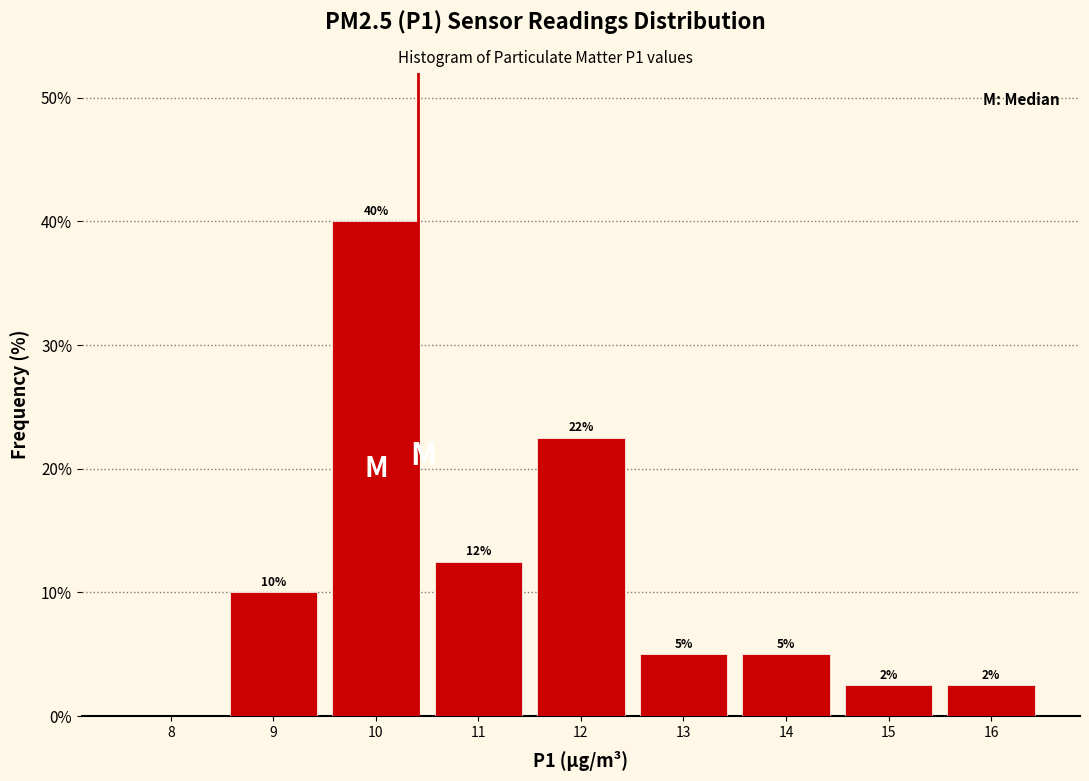

Which range on the x-axis has the tallest bar?

9.5 to 10.5